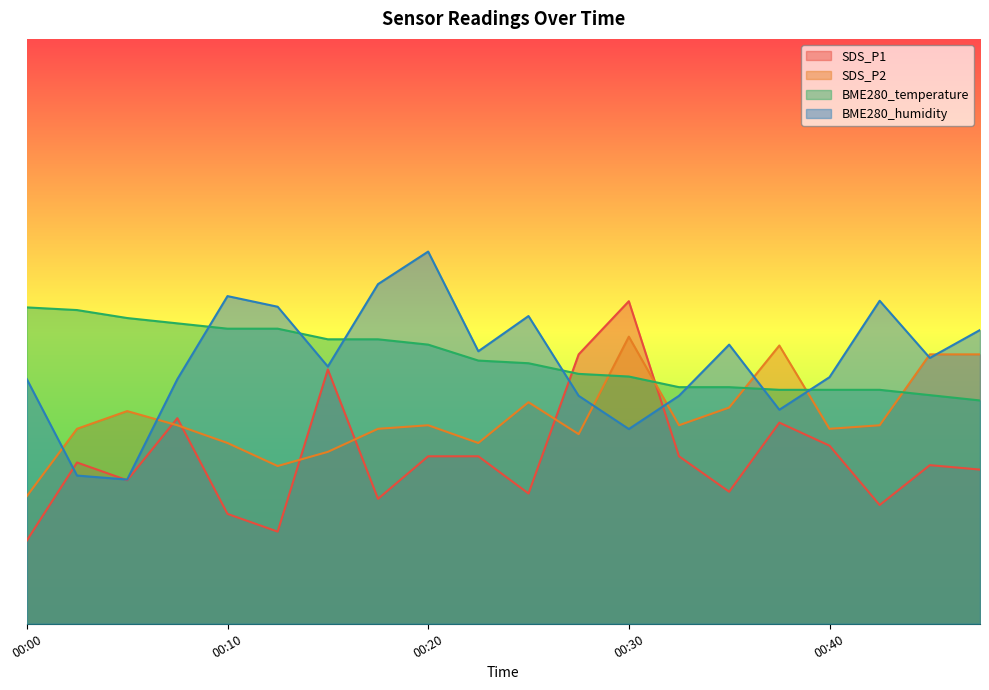

How many lines are shown in the chart?

4